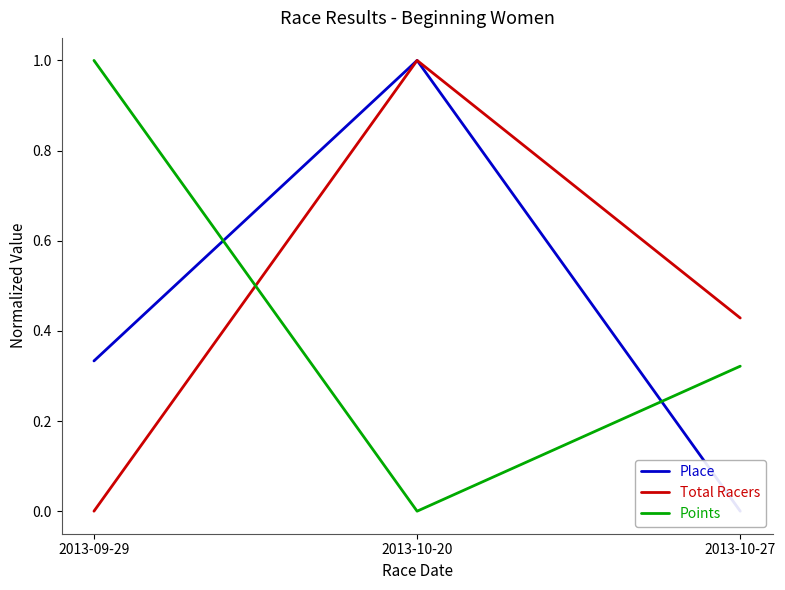

Between 2013-09-29 and 2013-10-27, which series saw the biggest shift?

Points